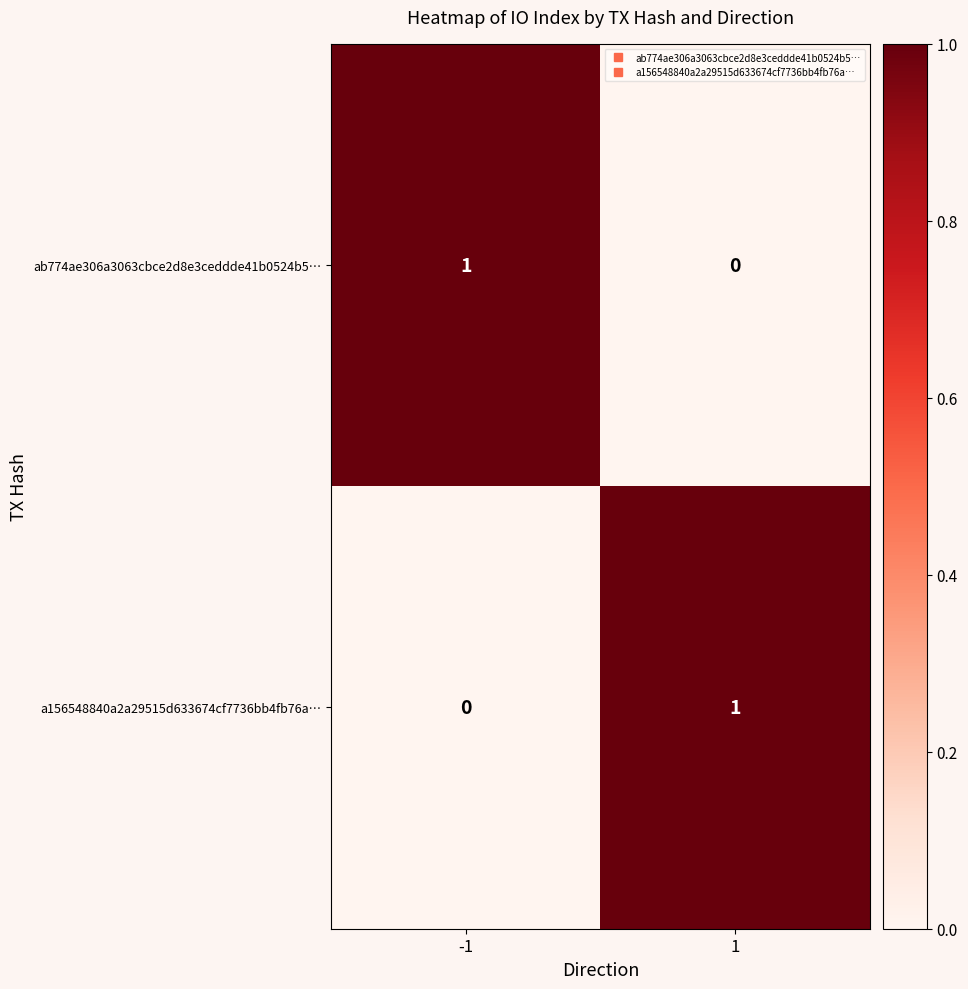

Rank the categories by ab774ae306a3063cbce2d8e3ceddde41b0524b5… value from lowest to highest.

1, -1